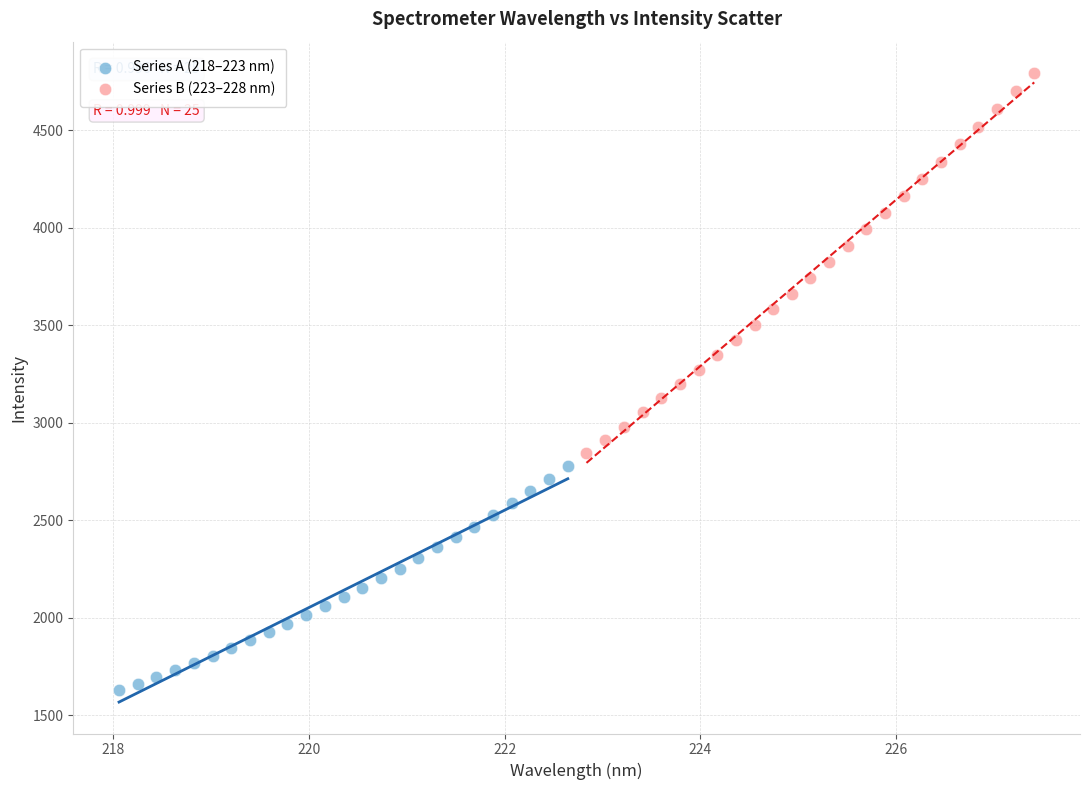

Which series contains the lowest Y value?

Series A (218–223 nm)